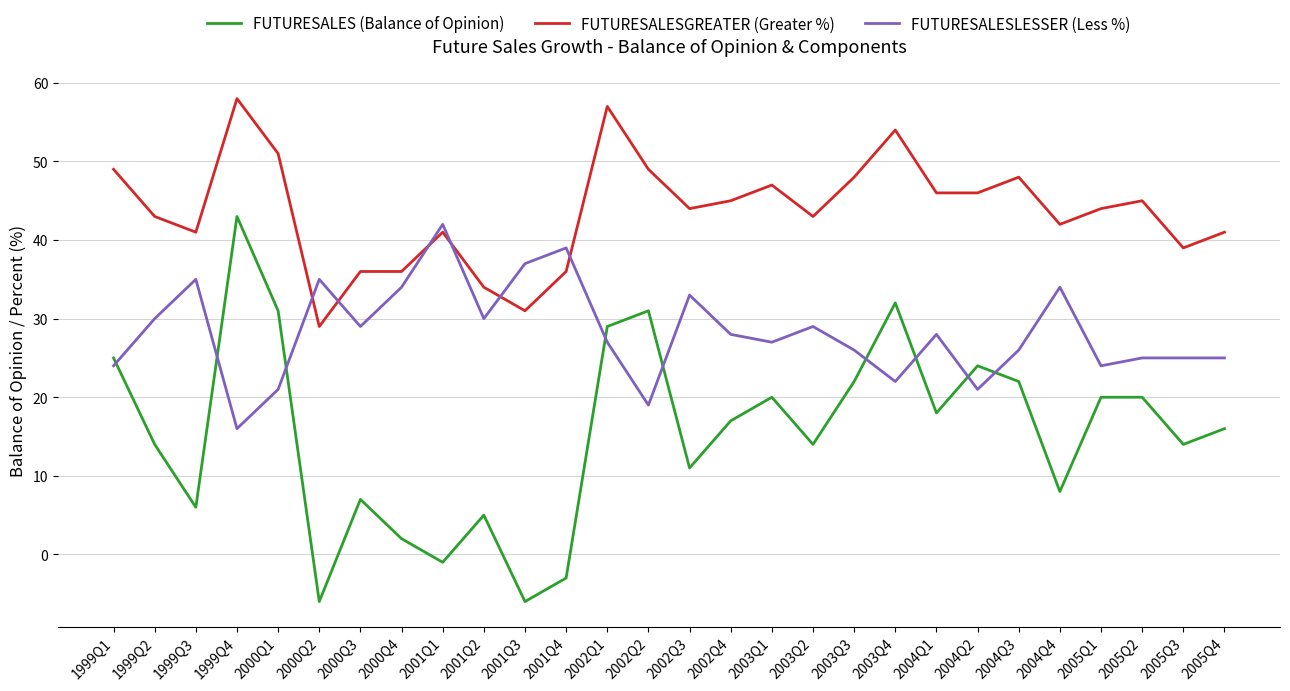

Where is the first local minimum for FUTURESALESGREATER (Greater %)?

1999Q3